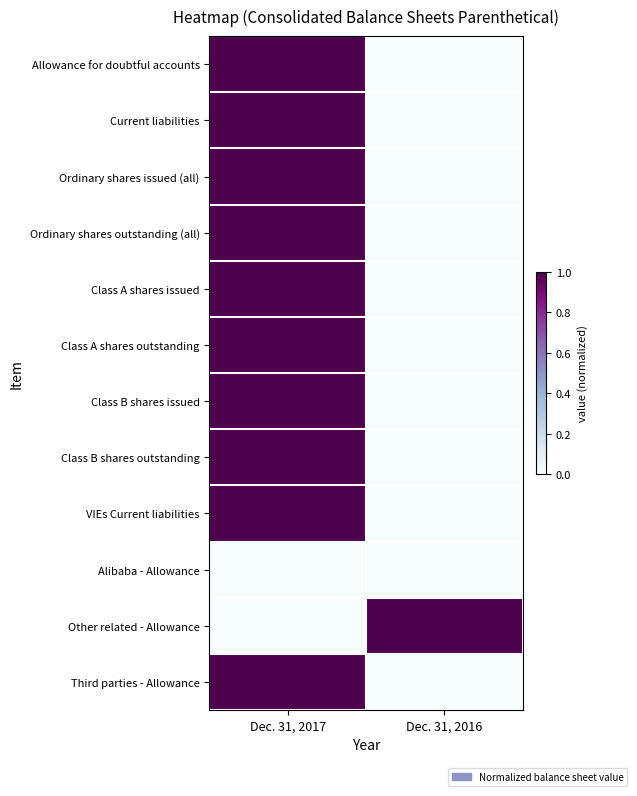

Between Dec. 31, 2016 and Dec. 31, 2017, which is larger?

Dec. 31, 2017